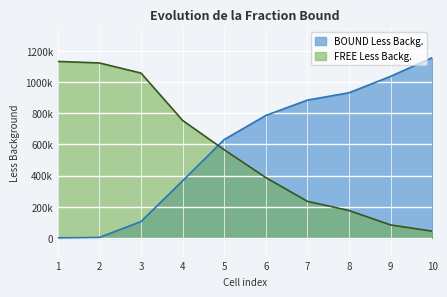

Rank the series at 8 from highest to lowest value.

BOUND Less Backg., FREE Less Backg.